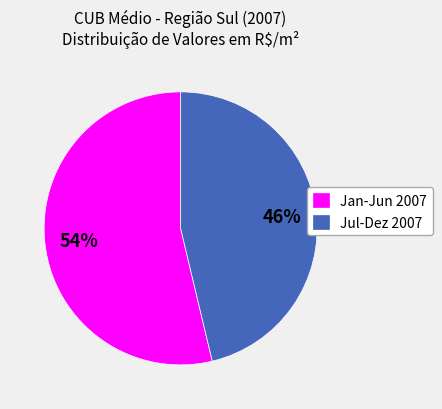

Count the number of slices in the pie.

2